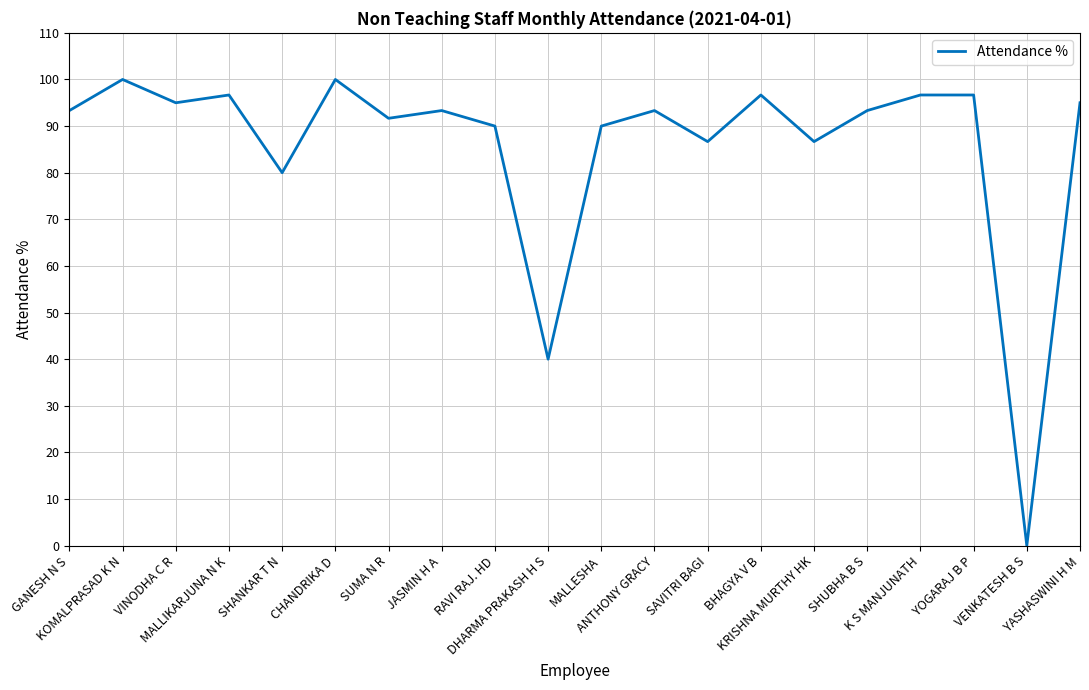

Reading left to right, list all the values displayed in this chart.

GANESH N S=93.3	KOMALPRASAD K N=100.0	VINODHA C R=95.0	MALLIKARJUNA N K=96.7	SHANKAR T N=80.0	CHANDRIKA D=100.0	SUMA N R=91.7	JASMIN H A=93.3	RAVI RAJ. HD=90.0	DHARMA PRAKASH H S=40.0	MALLESHA=90.0	ANTHONY GRACY=93.3	SAVITRI BAGI=86.7	BHAGYA V B=96.7	KRISHNA MURTHY HK=86.7	SHUBHA B S=93.3	K S MANJUNATH=96.7	YOGARAJ B P=96.7	VENKATESH B S=0.0	YASHASWINI H M=95.0